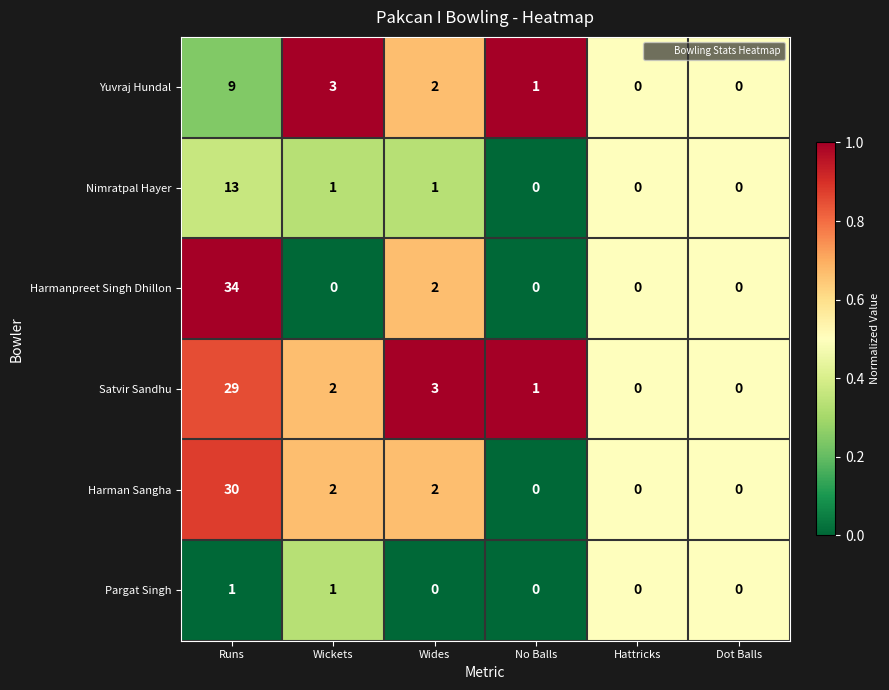

At which category does the chart reach its peak across all series?

Runs